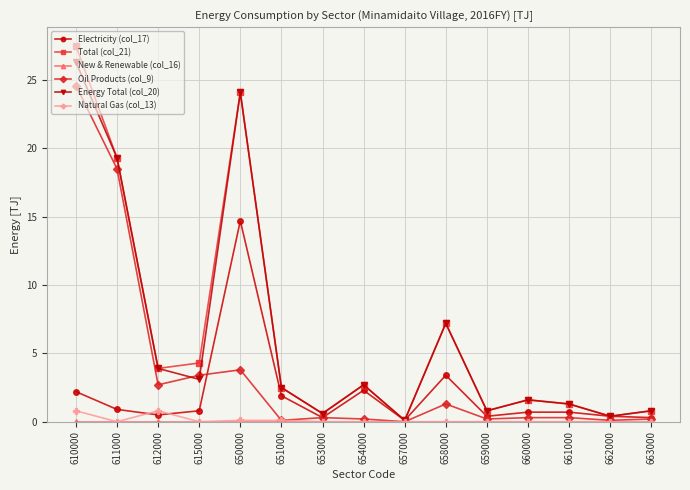

What is the approximate value of Electricity (col_17) at 611000?

0.9